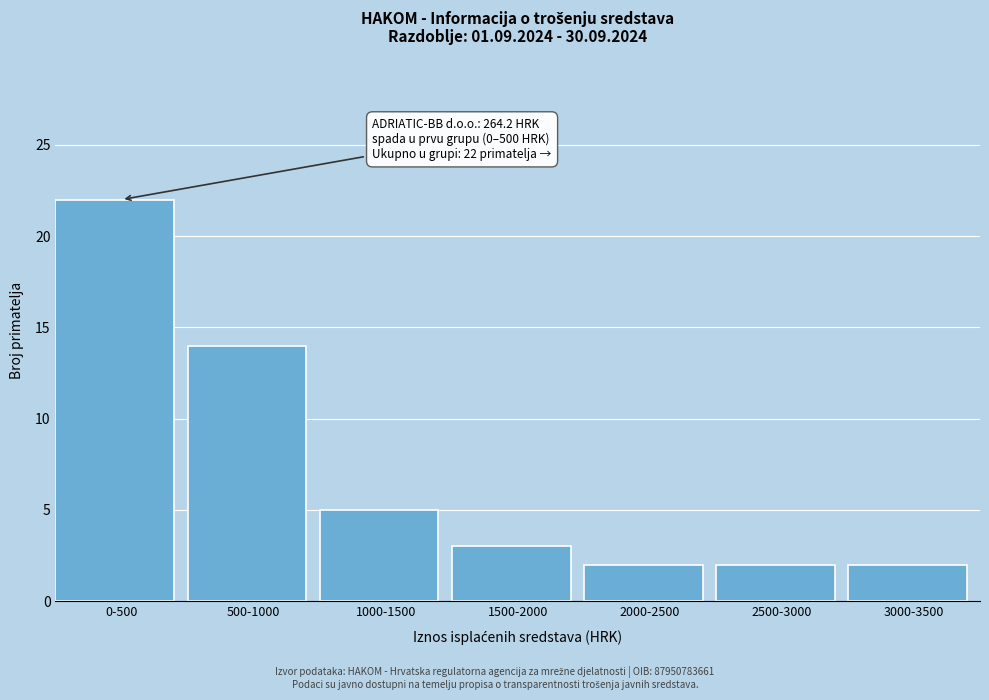

Reading left to right, list all the values displayed in this chart.

0-500=22	500-1000=14	1000-1500=5	1500-2000=3	2000-2500=2	2500-3000=2	3000-3500=2